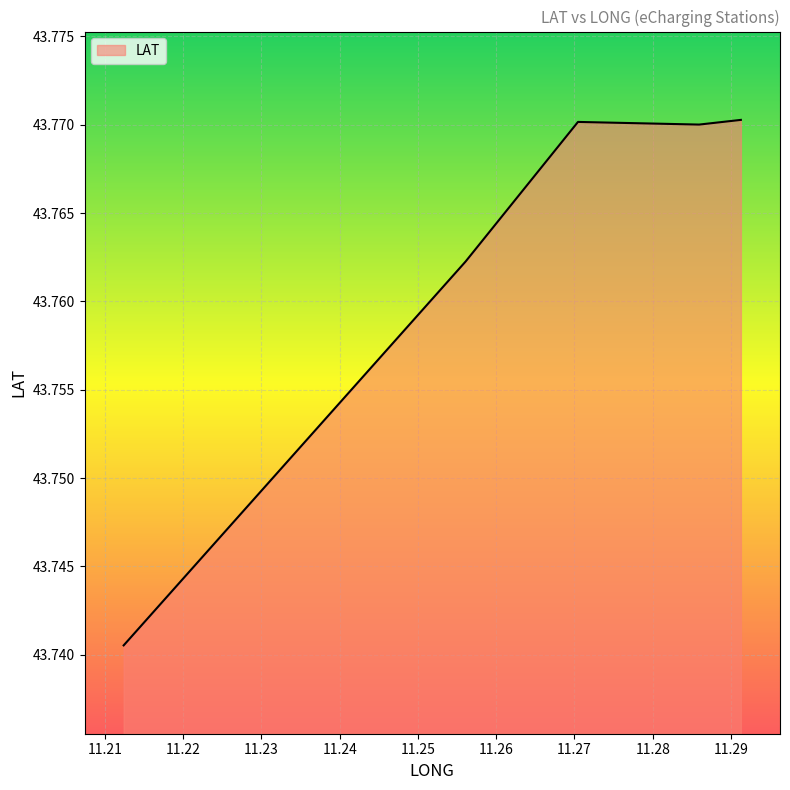

True or false: the data has more than 1 interior local peaks.

False